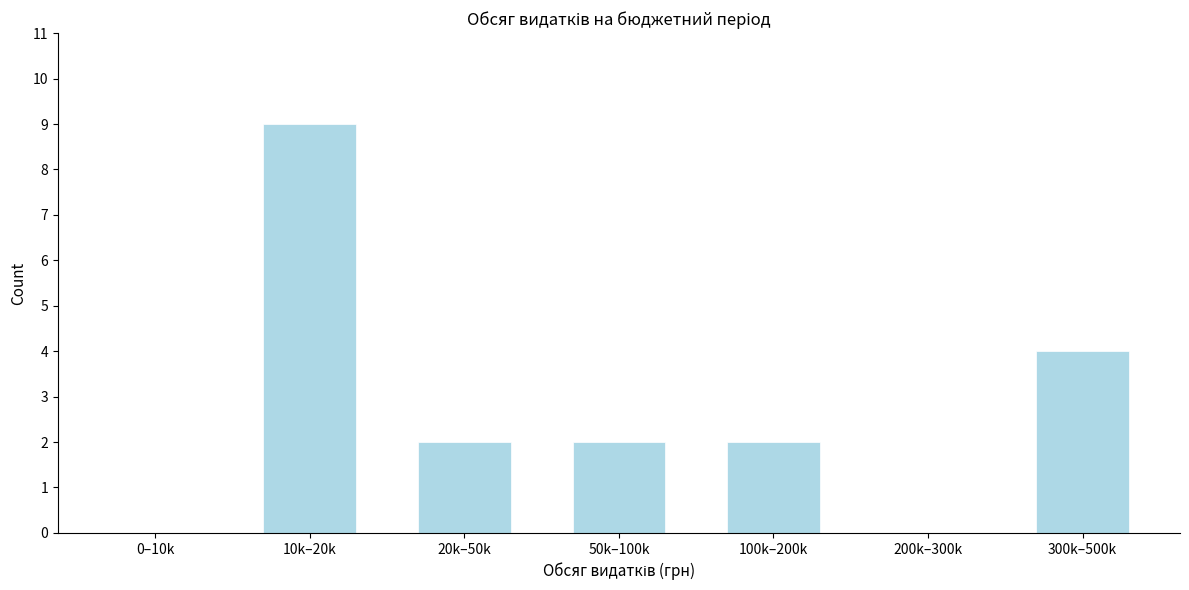

Reading left to right, what are all the values shown in this chart?

0–10k=0	10k–20k=9	20k–50k=2	50k–100k=2	100k–200k=2	200k–300k=0	300k–500k=4